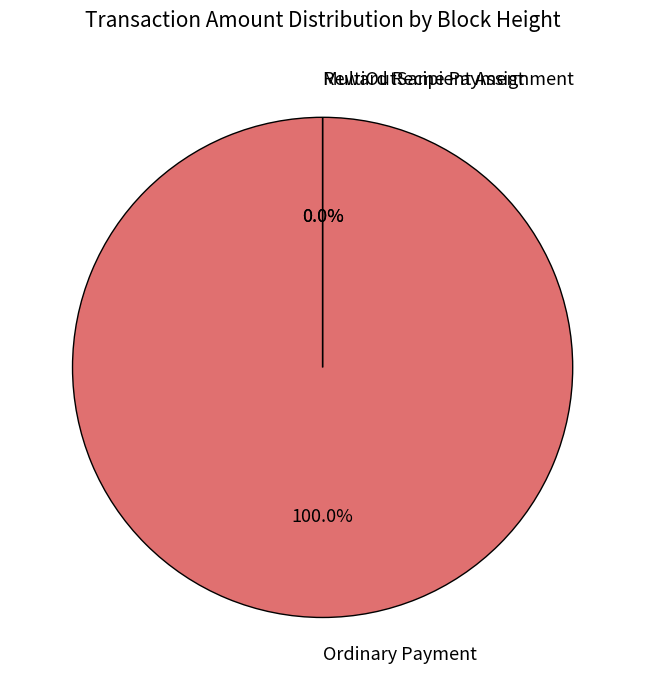

What portion of the pie excludes 475795?

44.8%